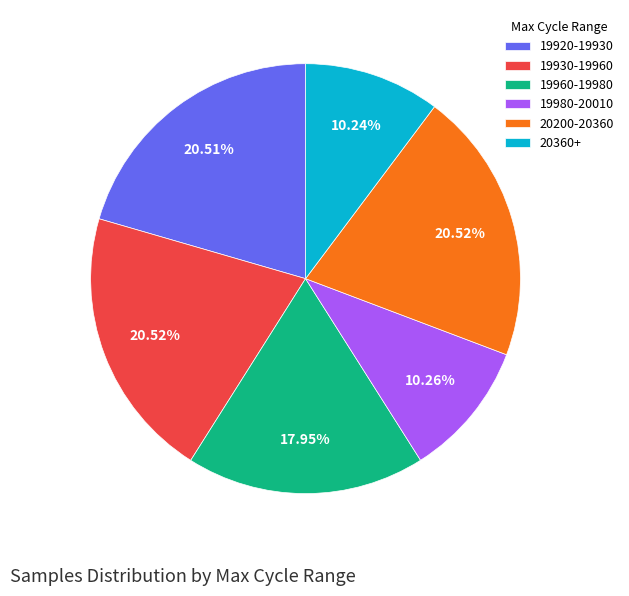

Is there any slice that represents more than half of the pie?

No